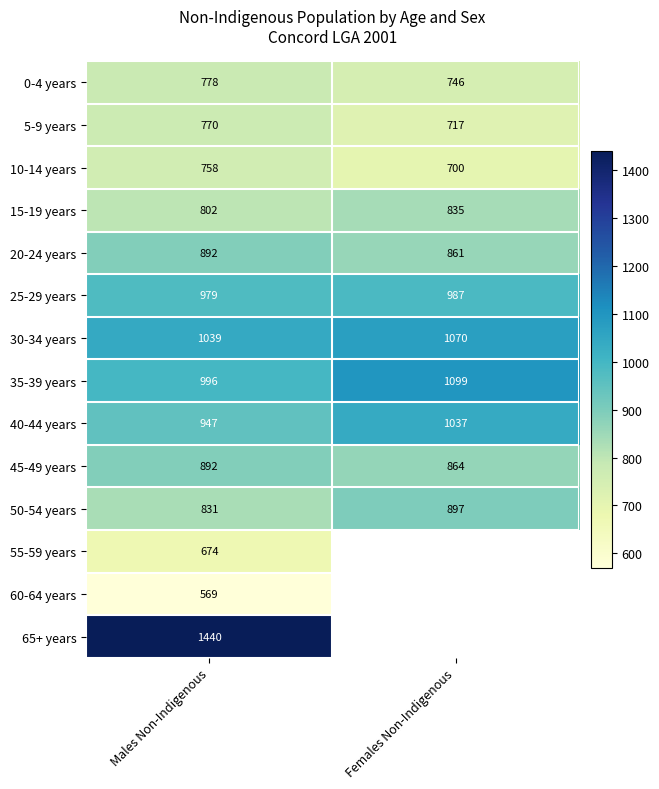

At which label is 25-29 years closest to 983?

Males Non-Indigenous